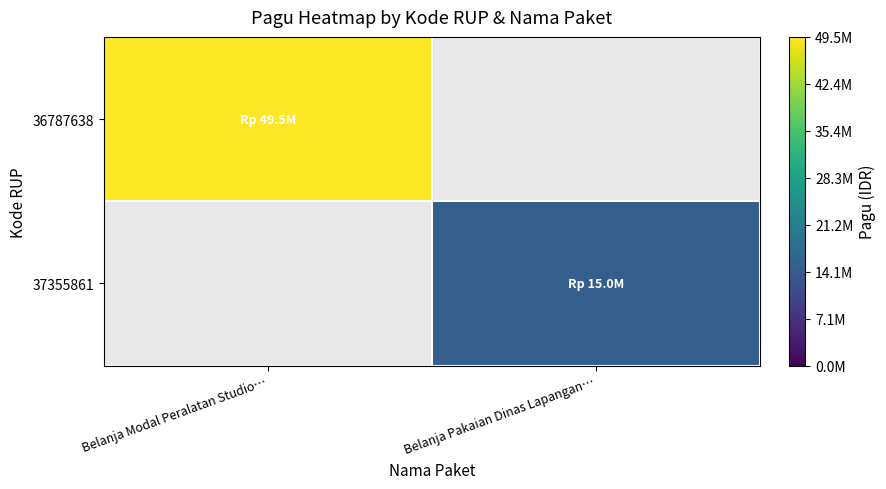

Is it true that 36787638 equals 77633967.0 at Belanja Modal Peralatan Studio…?

False